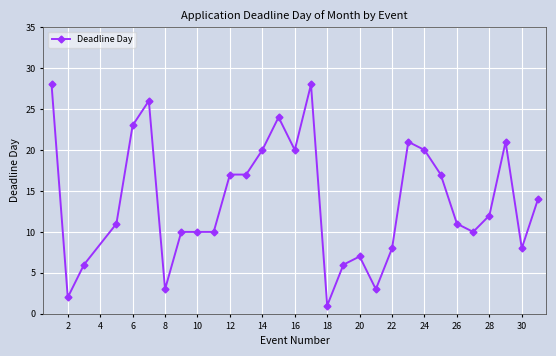

What is the difference between the second highest and minimum values?

27